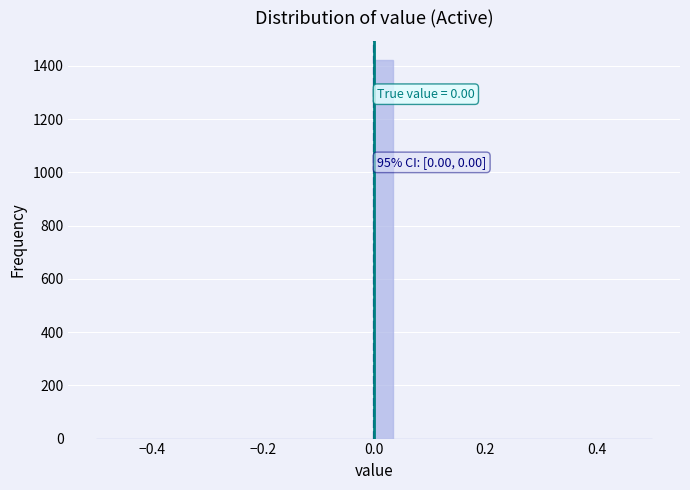

Read against the x-axis, roughly where is the centre of the tallest bar?

0.02